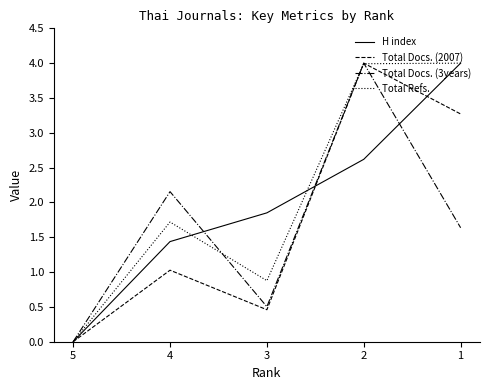

Rank the series at 4 from lowest to highest value.

Total Docs. (2007), H index, Total Refs., Total Docs. (3years)